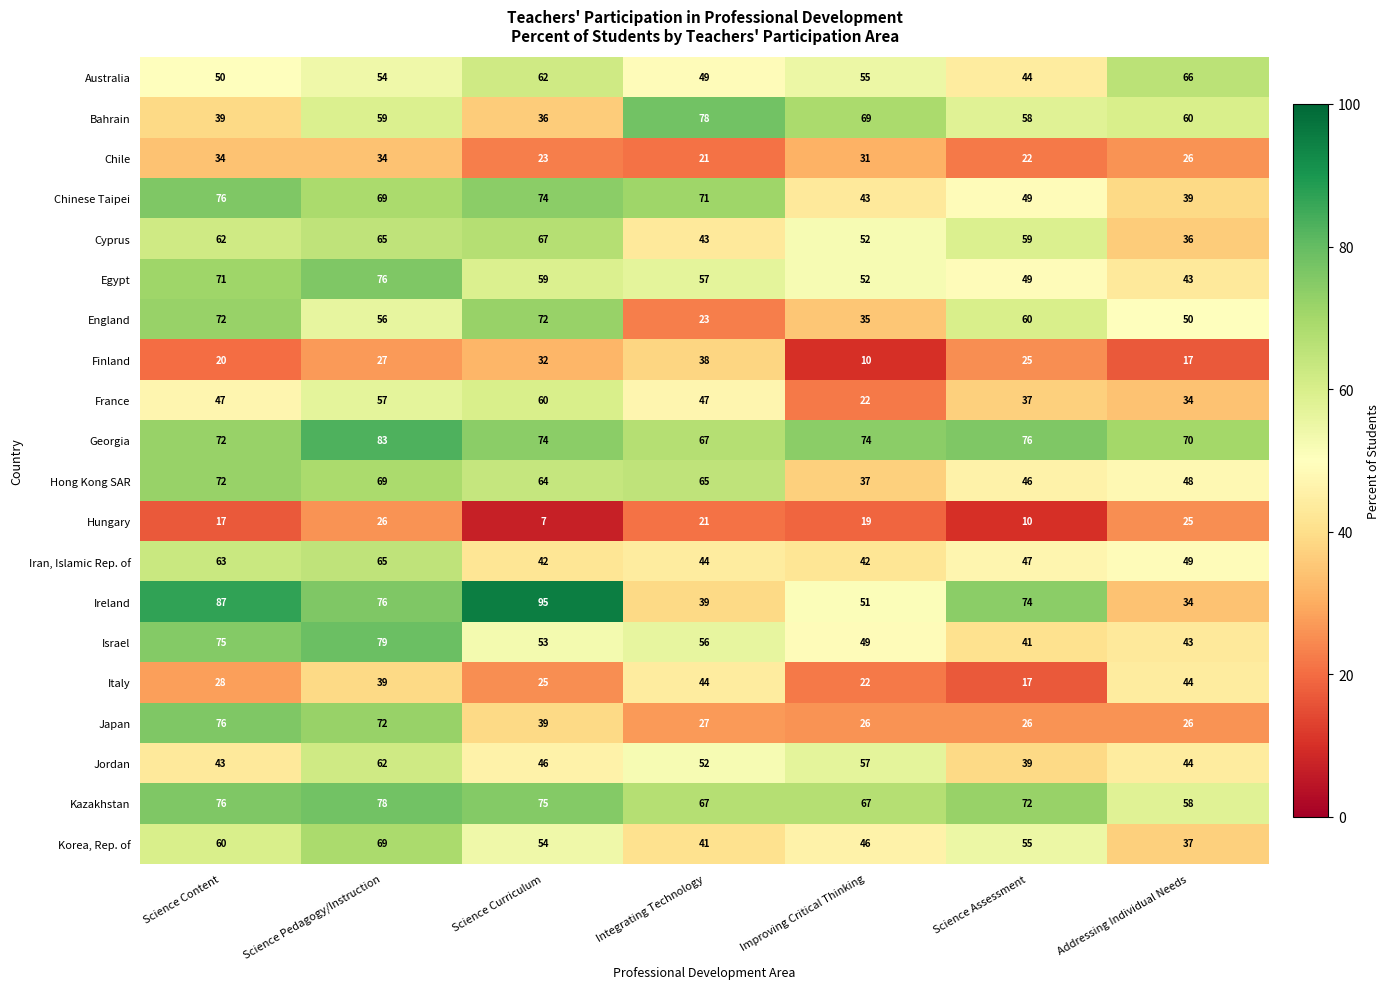

Is it true that Chinese Taipei equals 116 at Science Pedagogy/Instruction?

False